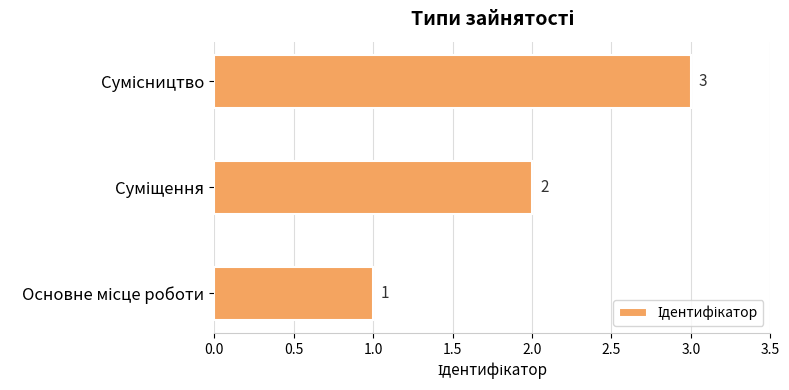

What is the sum of all values?

6